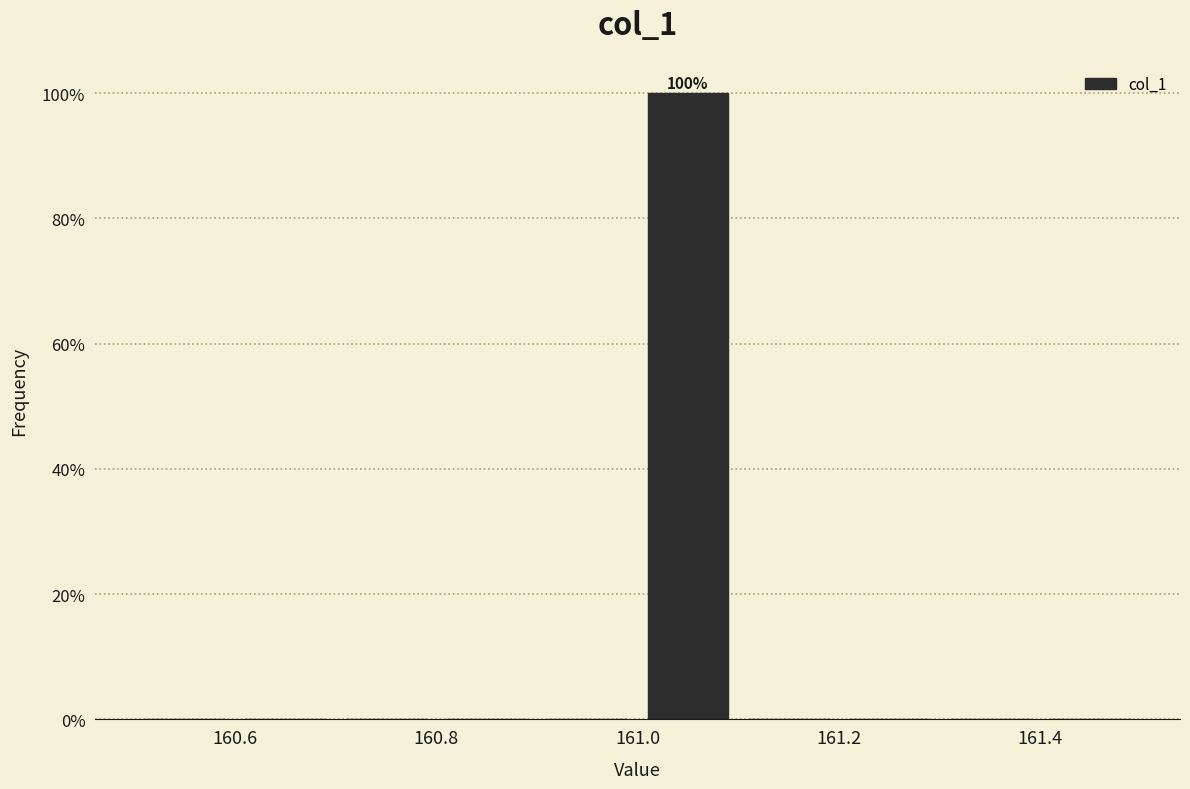

Which range on the x-axis has the tallest bar?

161.0 to 161.1